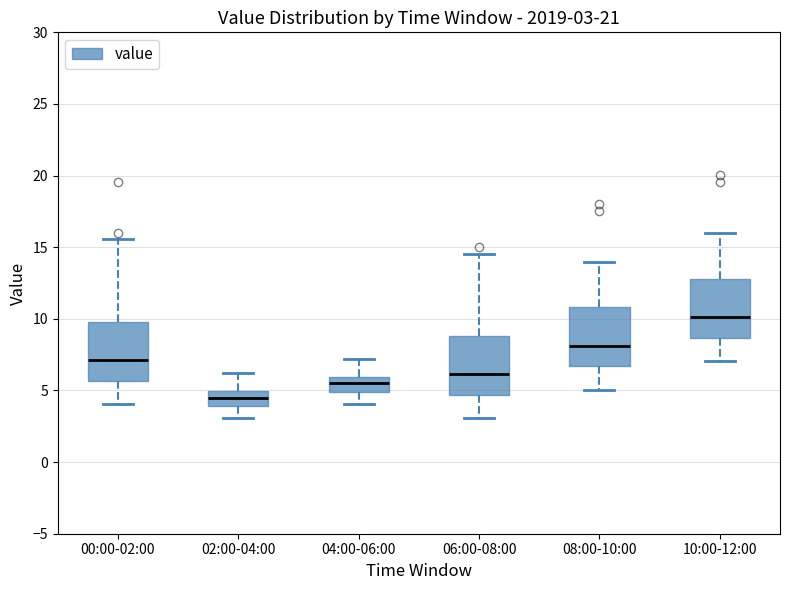

Which box's median line is the lowest?

02:00-04:00